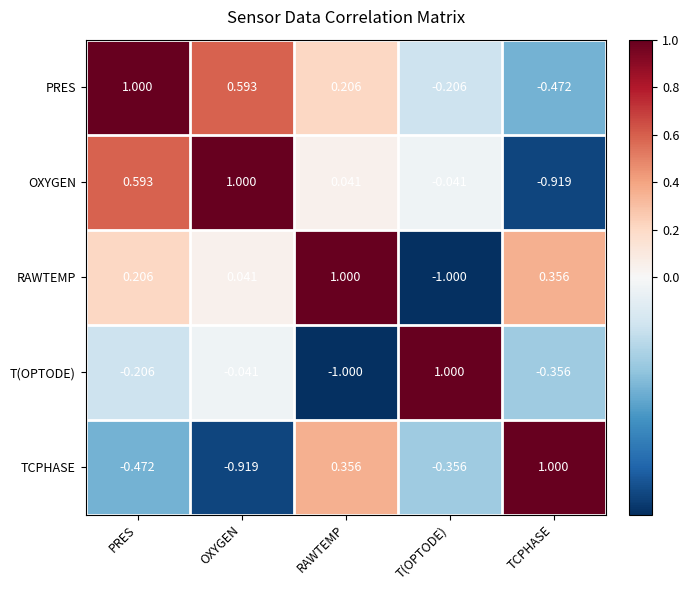

Rank the series at PRES from lowest to highest value.

TCPHASE, T(OPTODE), RAWTEMP, OXYGEN, PRES